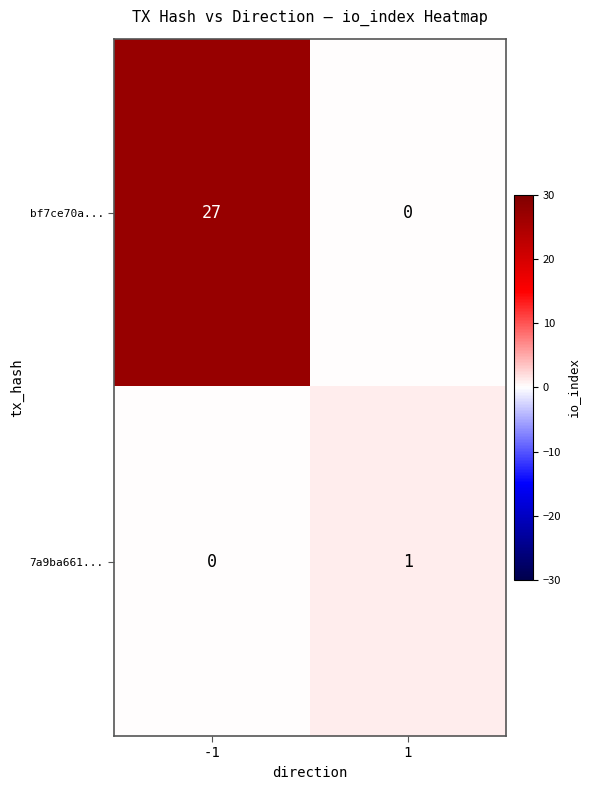

Which series has the largest range (max minus min)?

bf7ce70a...